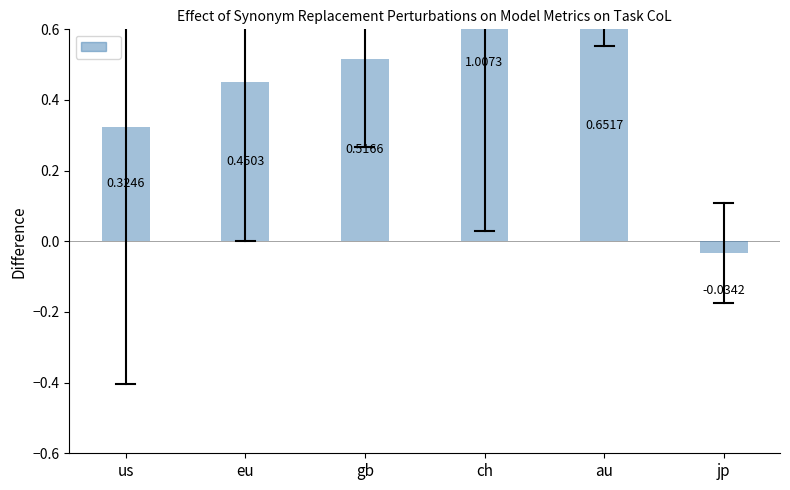

How many bars are there in total?

6